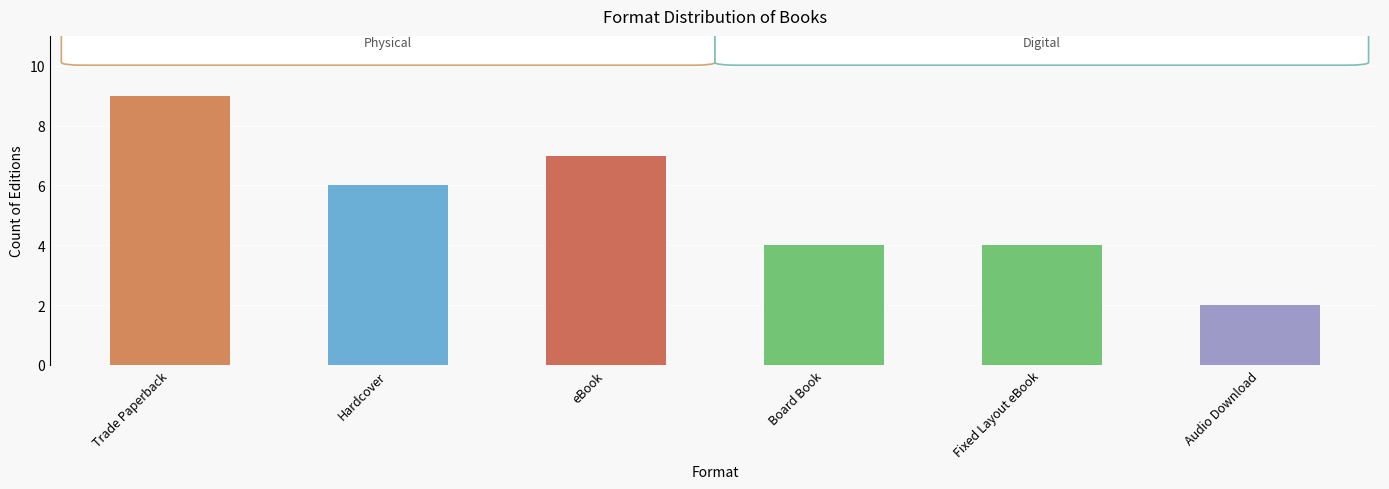

What is the smallest value displayed?

2